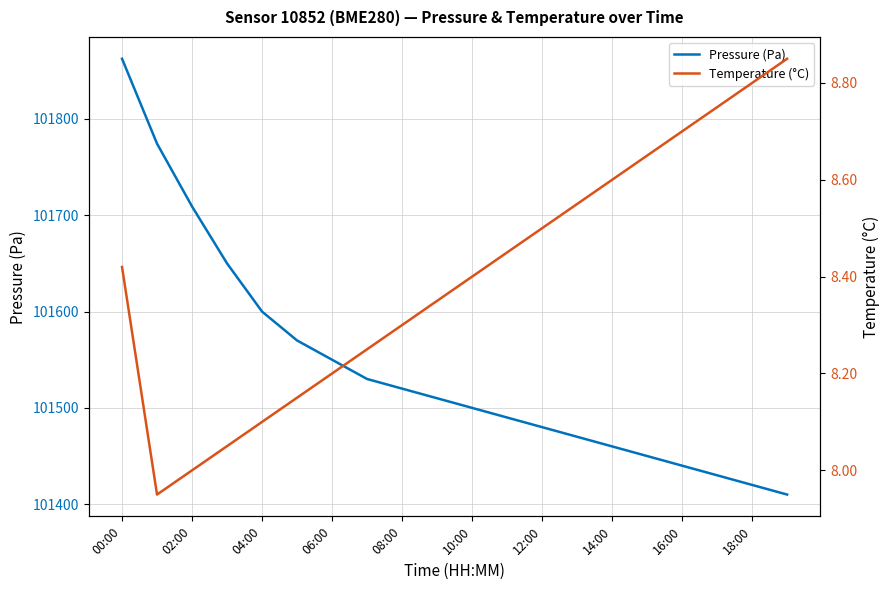

What is the average value of the Pressure (Pa) series?

101541.3